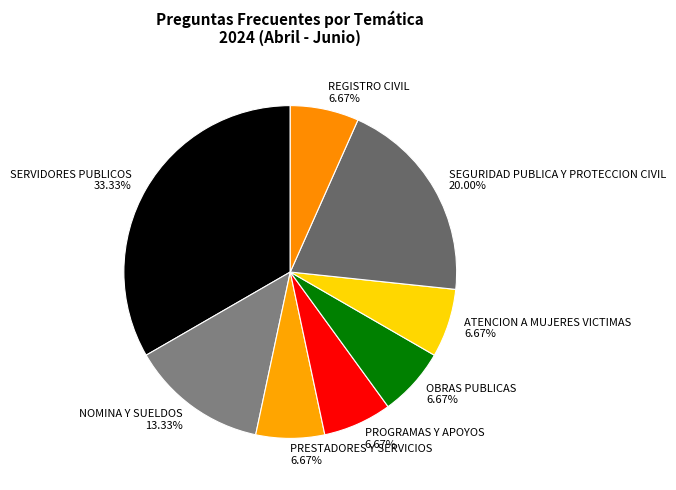

To the nearest percent, what is the difference between the largest and smallest slice percentages?

27%